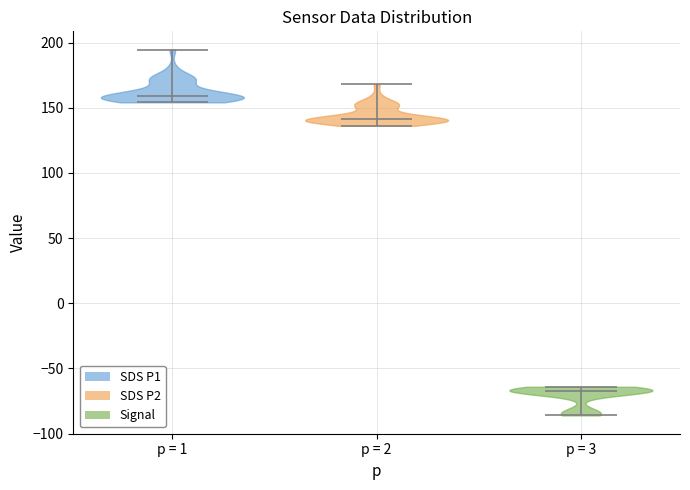

Which violin has the lowest median line?

p = 3